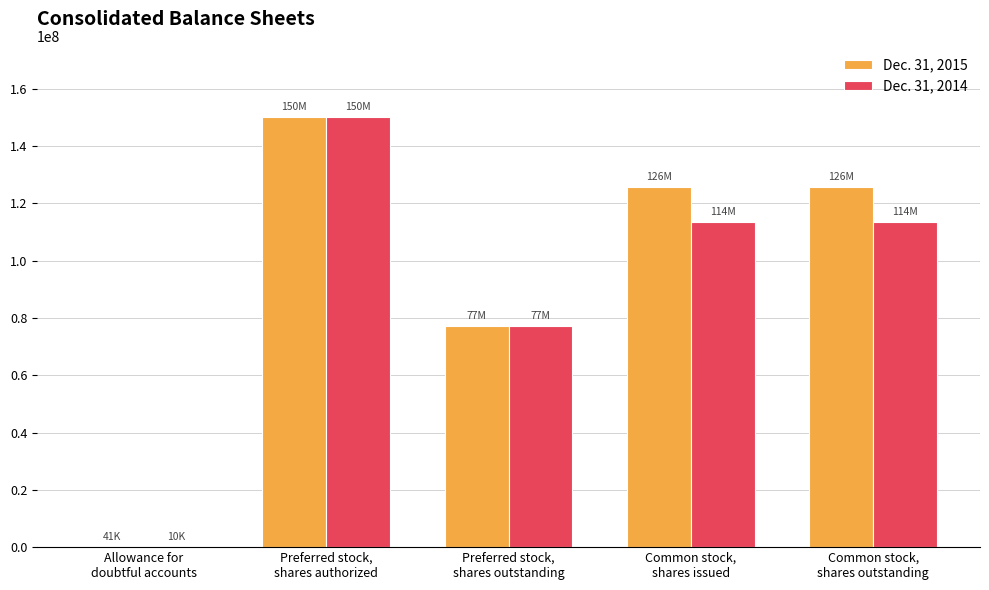

Does the chart contain stacked bars?

No